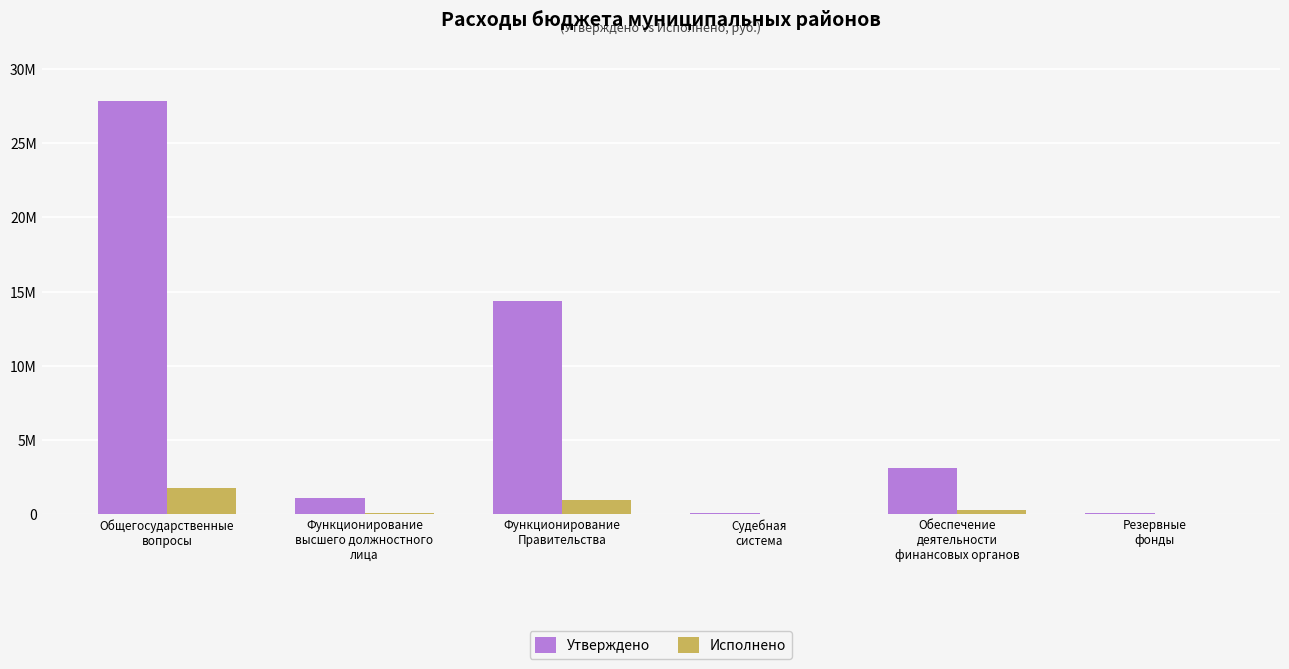

What are all the series names shown in the legend?

Утверждено, Исполнено